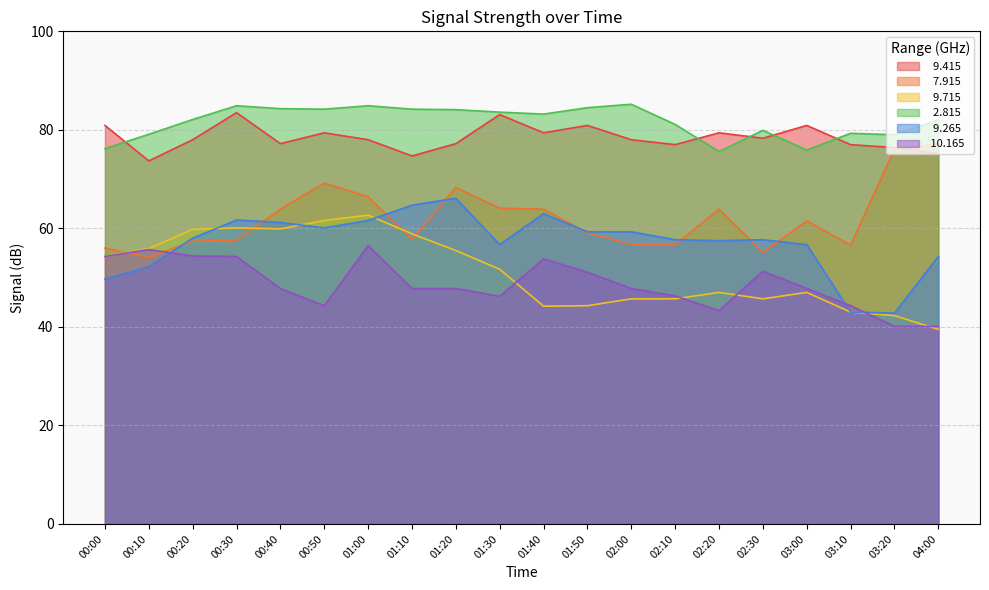

Which label corresponds to the smallest value in the chart?

04:00